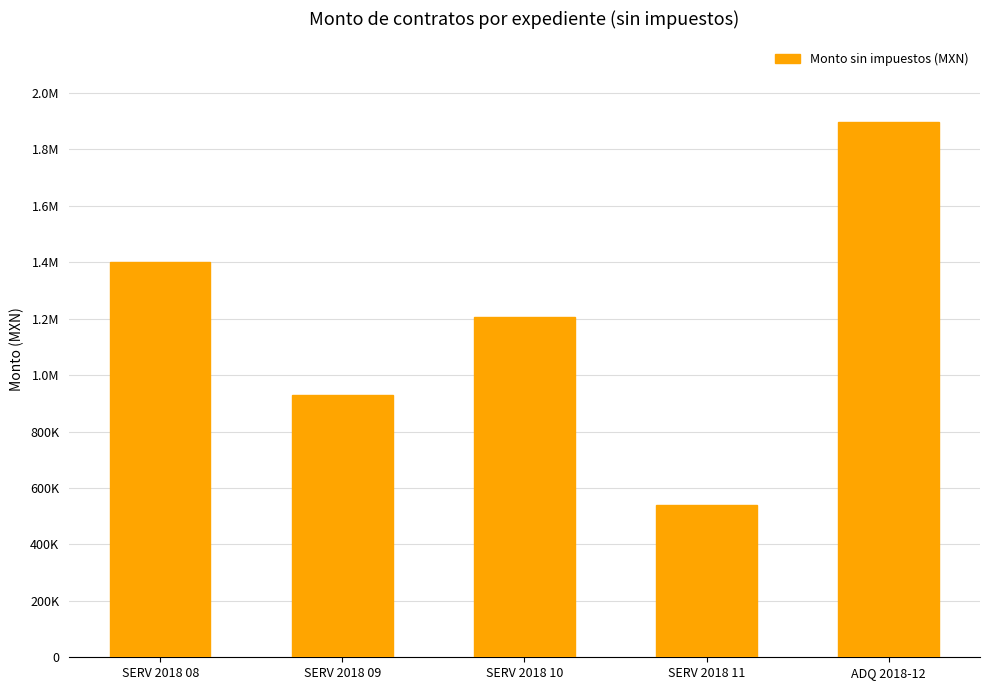

Count the values in the range 928520 to 1400000.

3